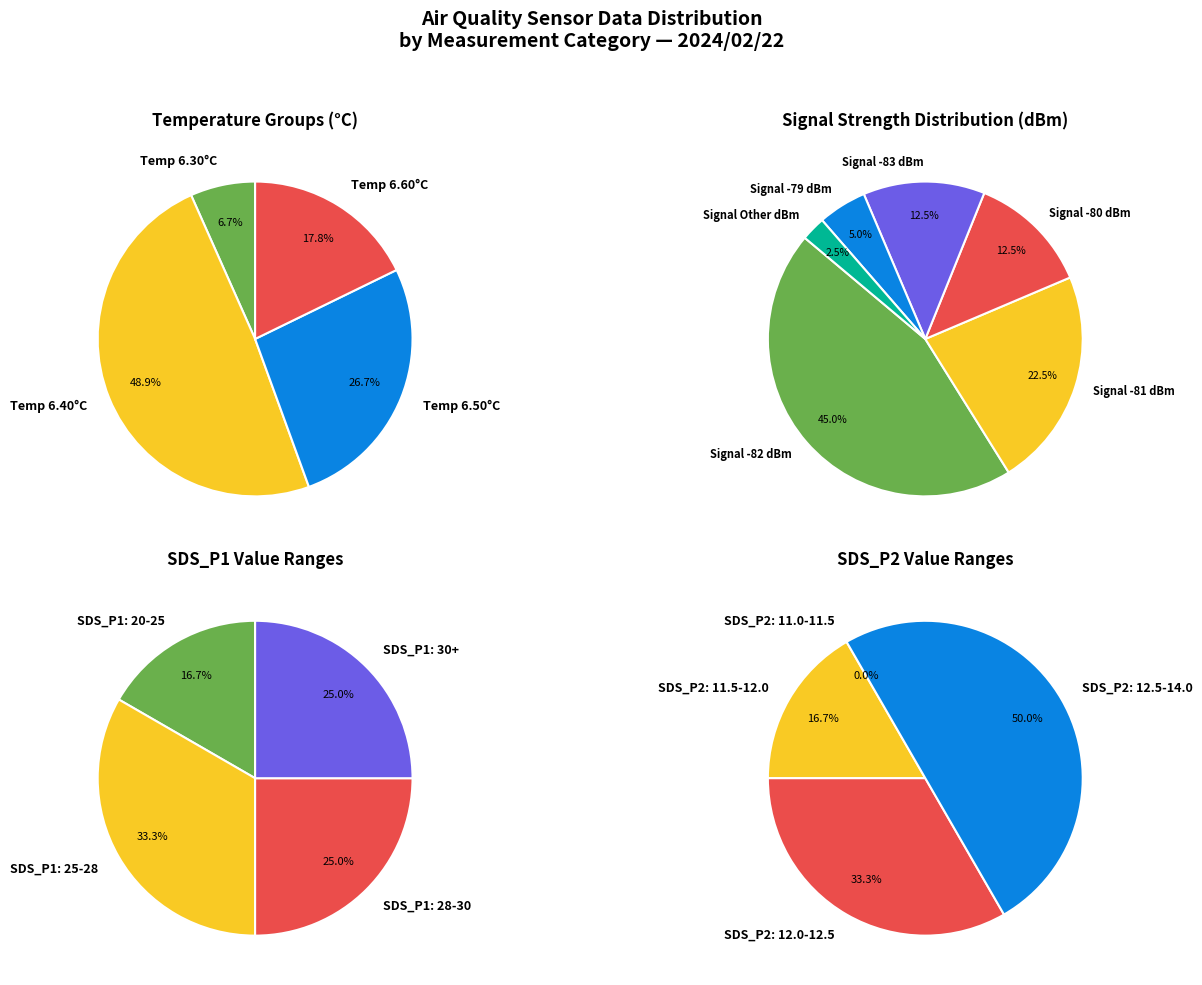

Is it true that 00:14 is 1% of the pie?

False